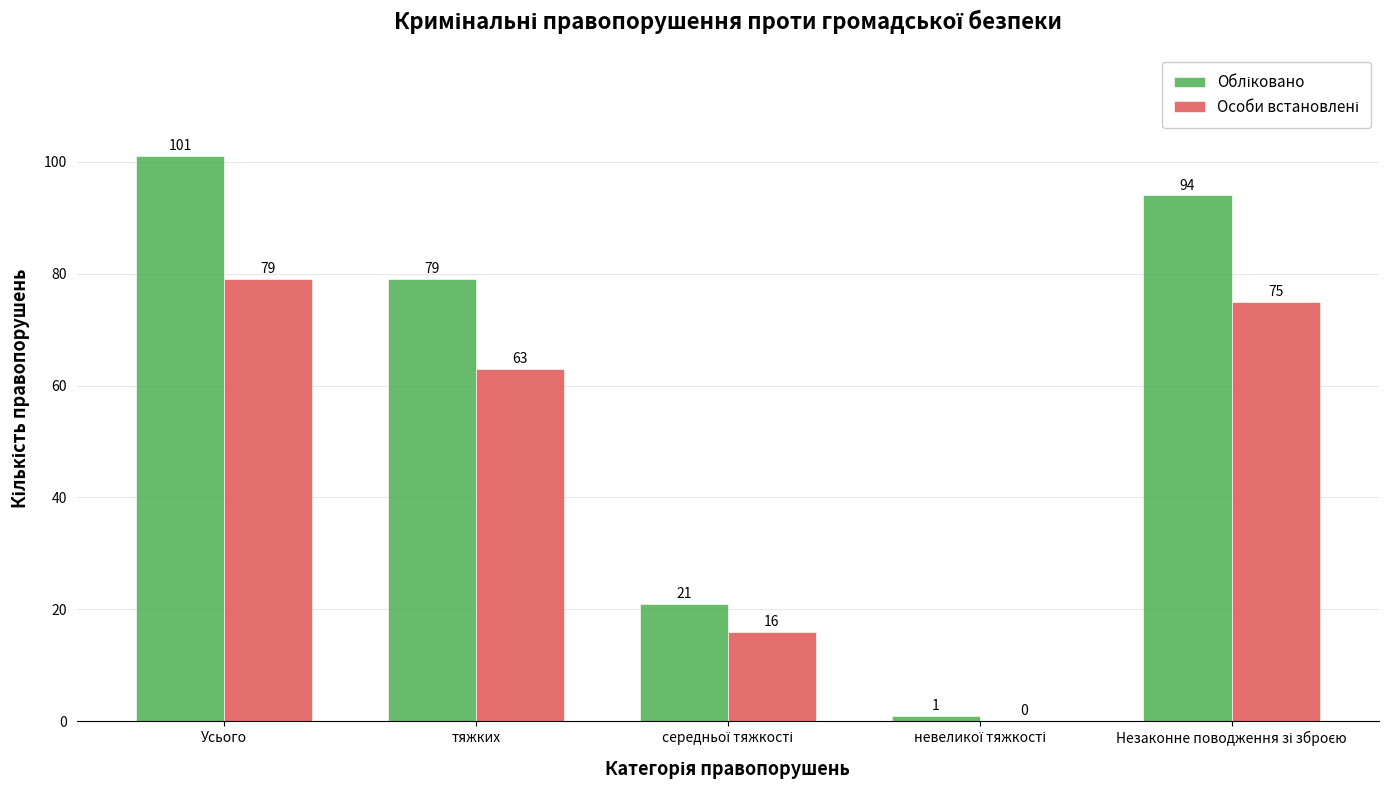

At which category is the sum across all series the highest?

Усього